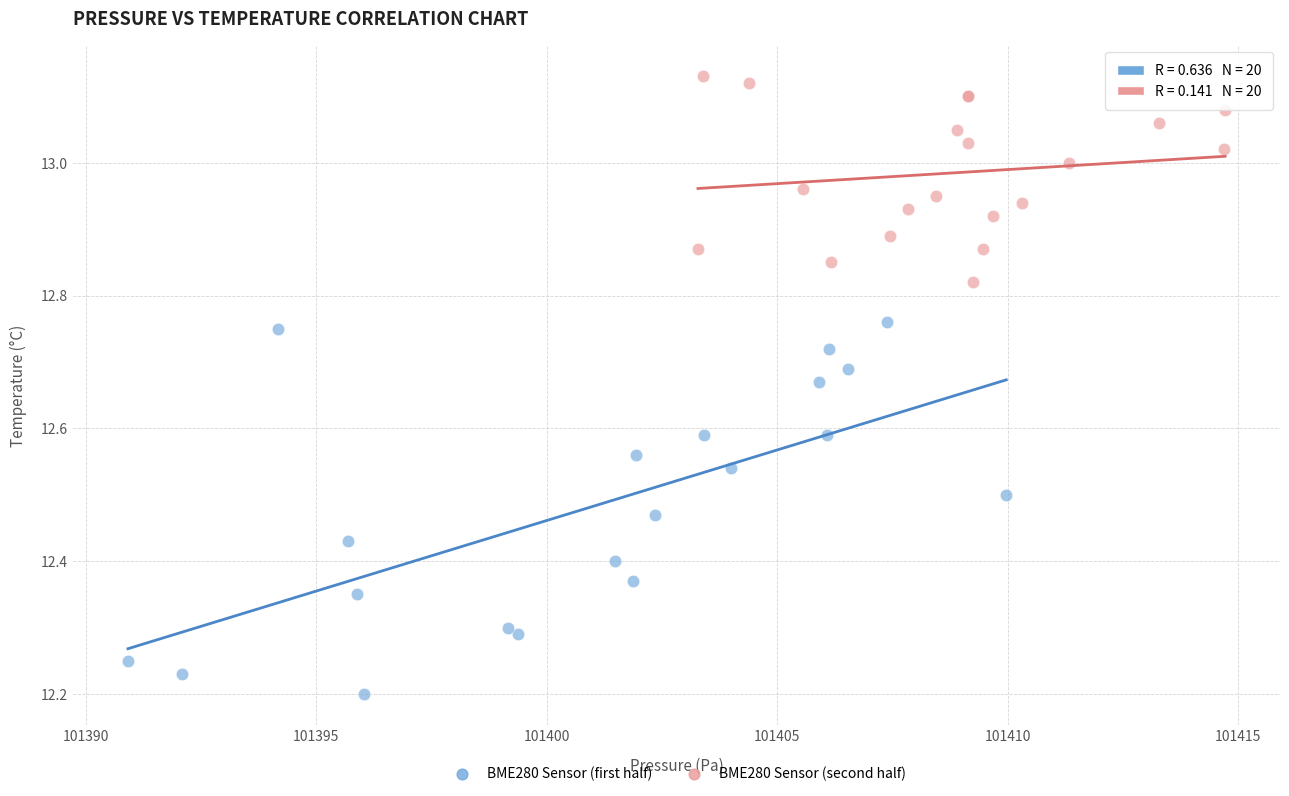

Which series has the widest spread of Y values?

BME280 Sensor (first half)